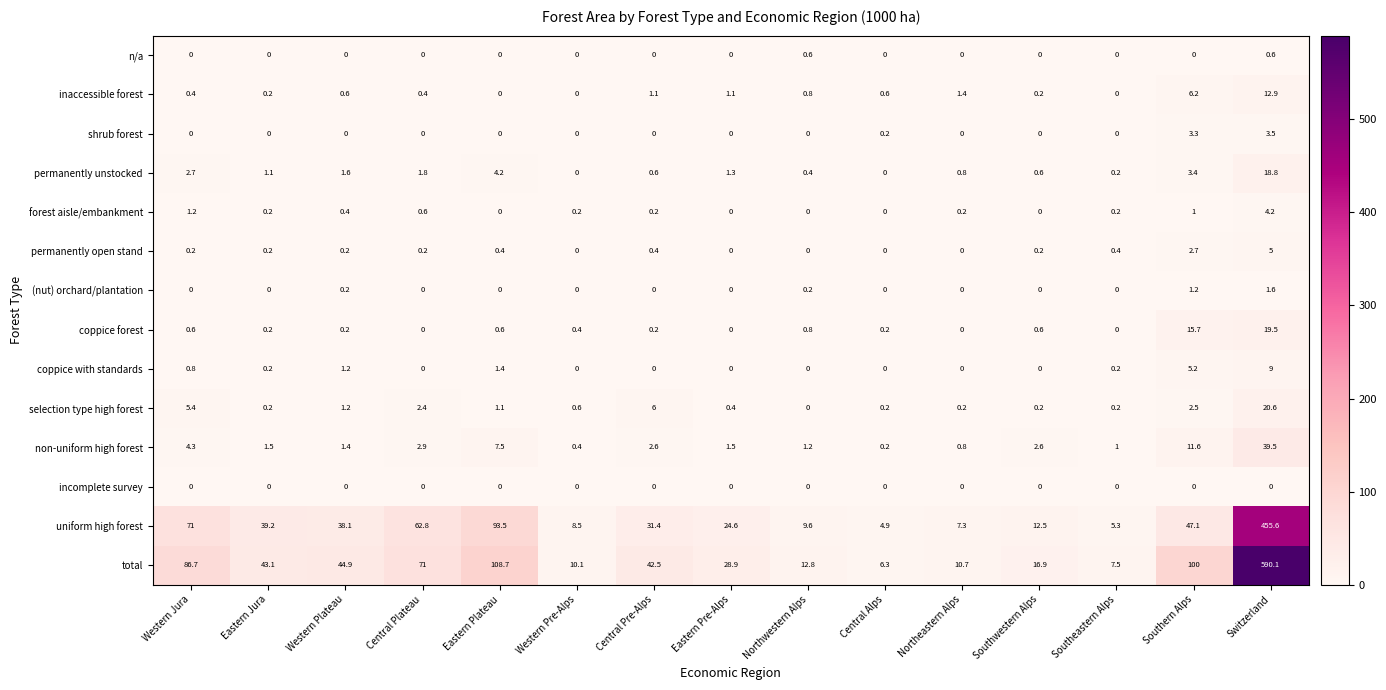

What is the average value of the permanently unstocked series?

2.5